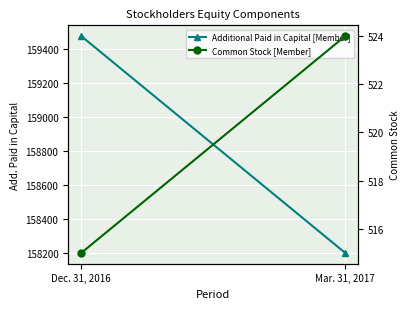

What is the total value across all series at Dec. 31, 2016?

159989